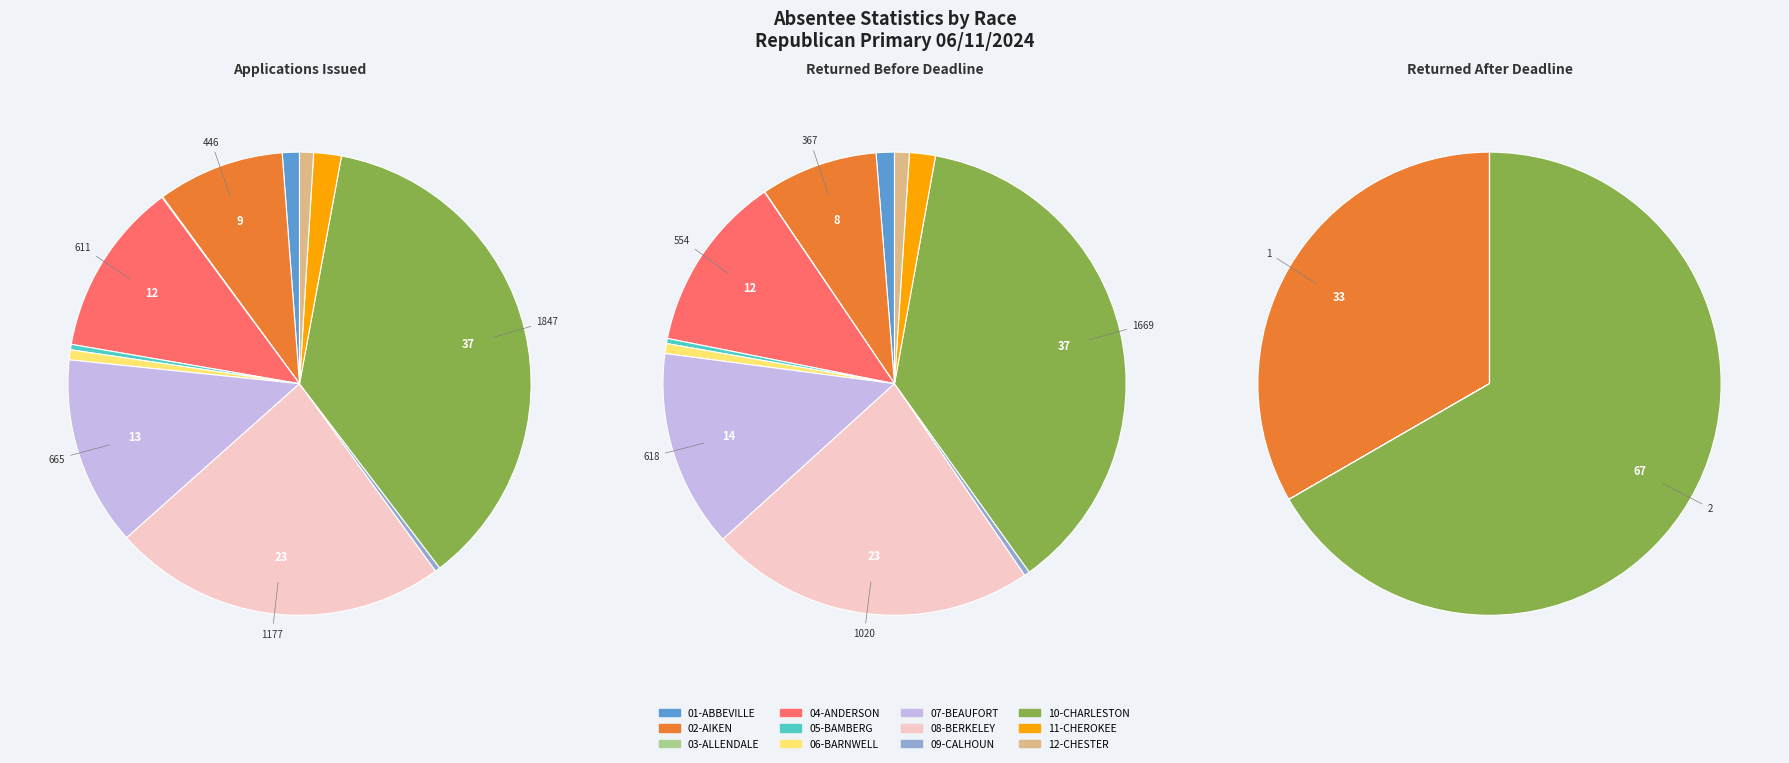

Do 02-AIKEN and 11-CHEROKEE together represent more than half of the pie?

No